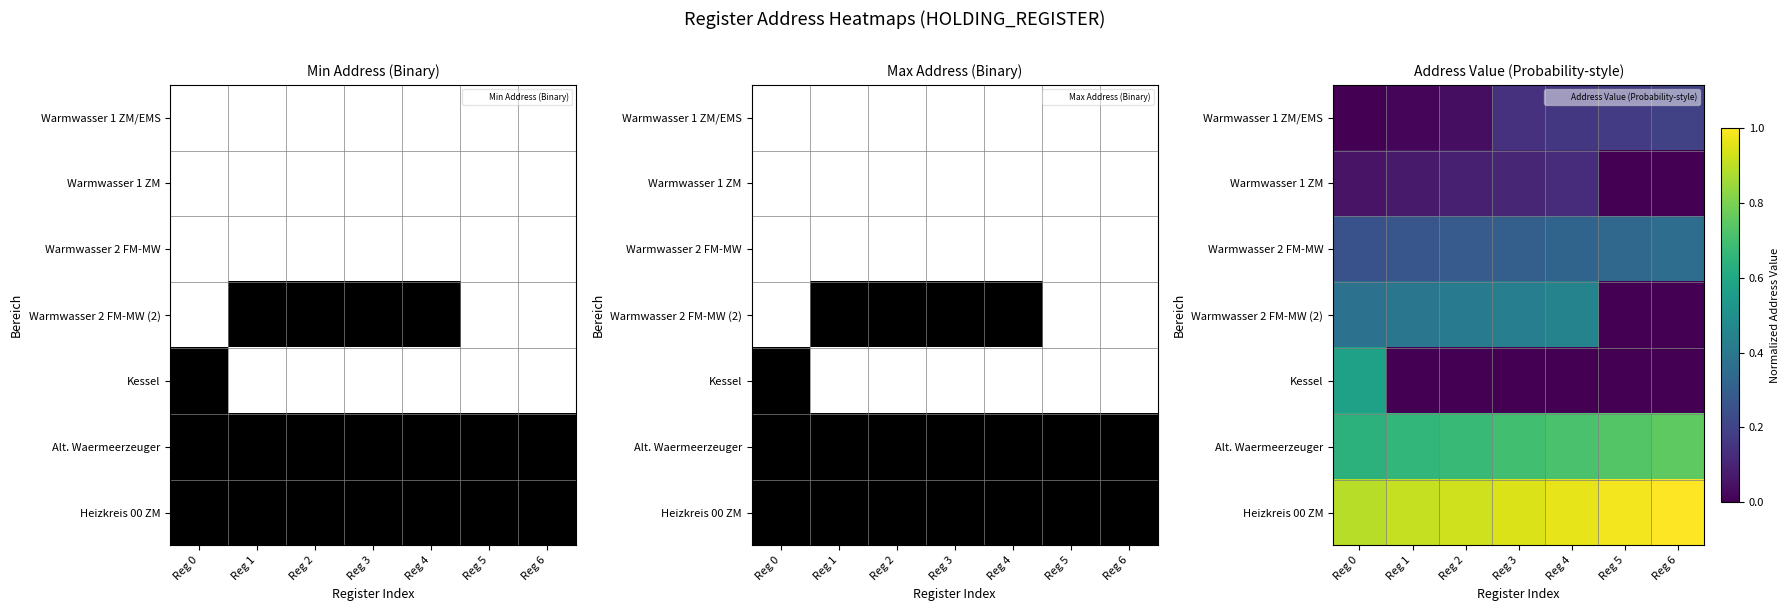

What is the sum of all Warmwasser 2 FM-MW values?

2.1